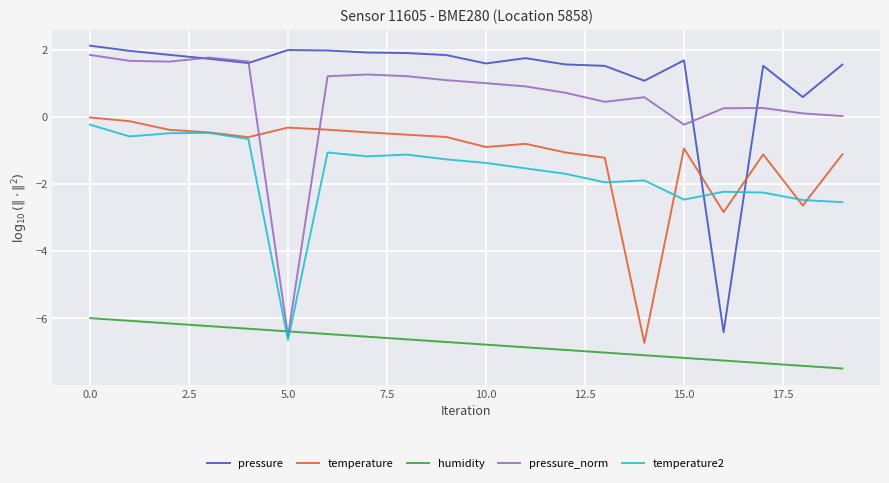

What is the minimum value shown in the chart?

-7.5